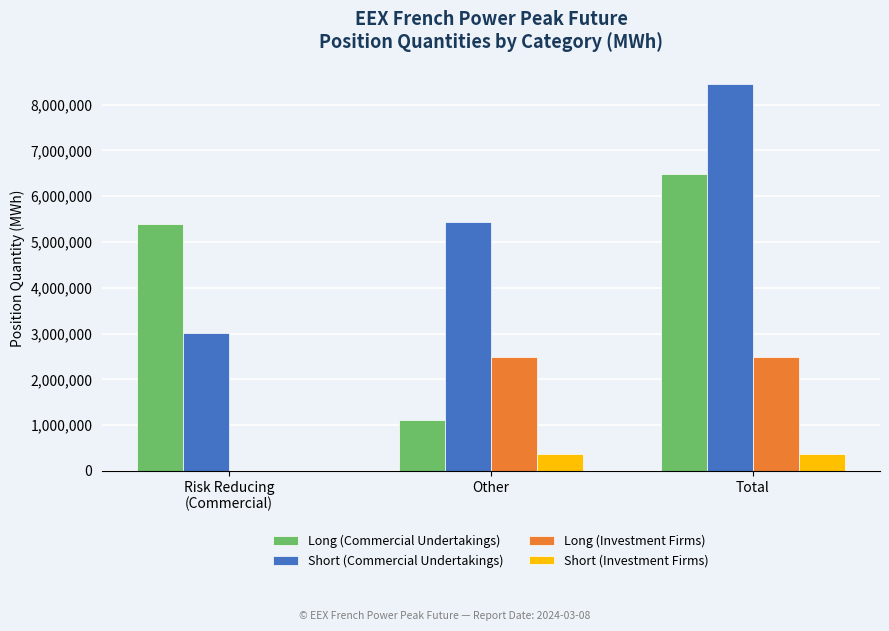

What is the sum of all Short (Investment Firms) values?

752016